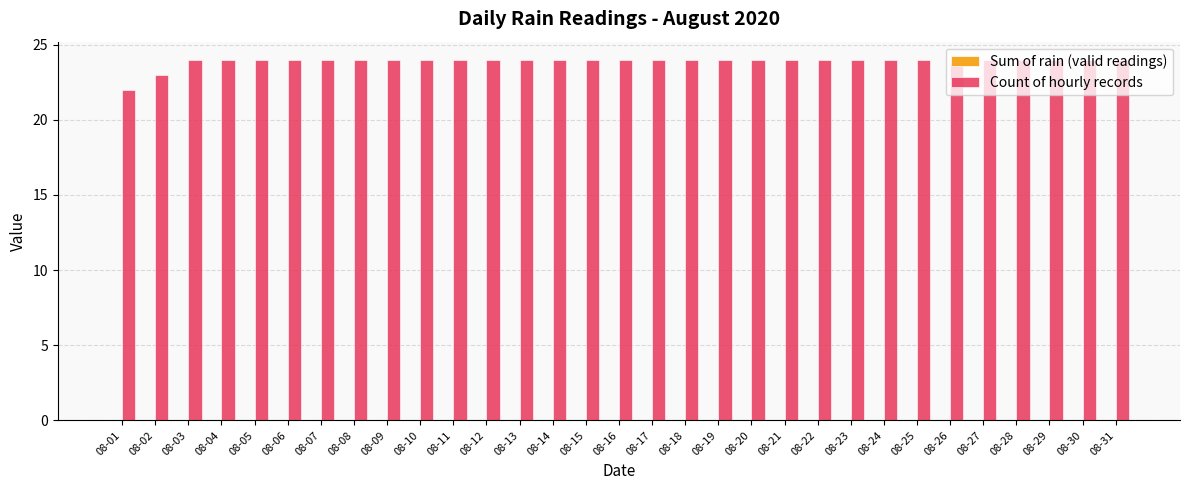

What is the change in value from 08-02 to 08-25?

+1